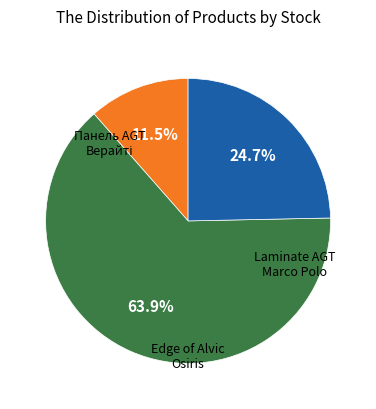

How many slices are in this pie chart?

3